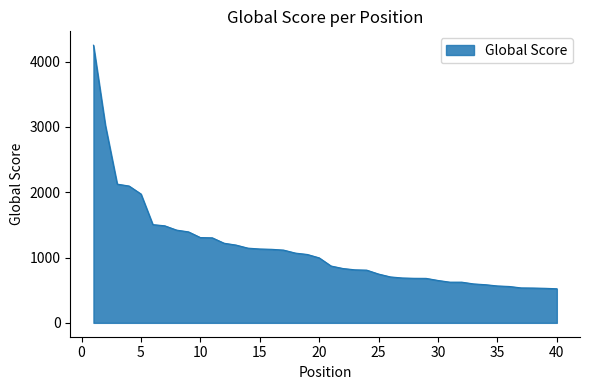

What is the difference between the maximum and minimum values?

3729